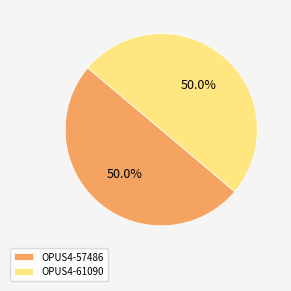

What is the ratio of the value at OPUS4-57486 to the value at OPUS4-61090?

1.0